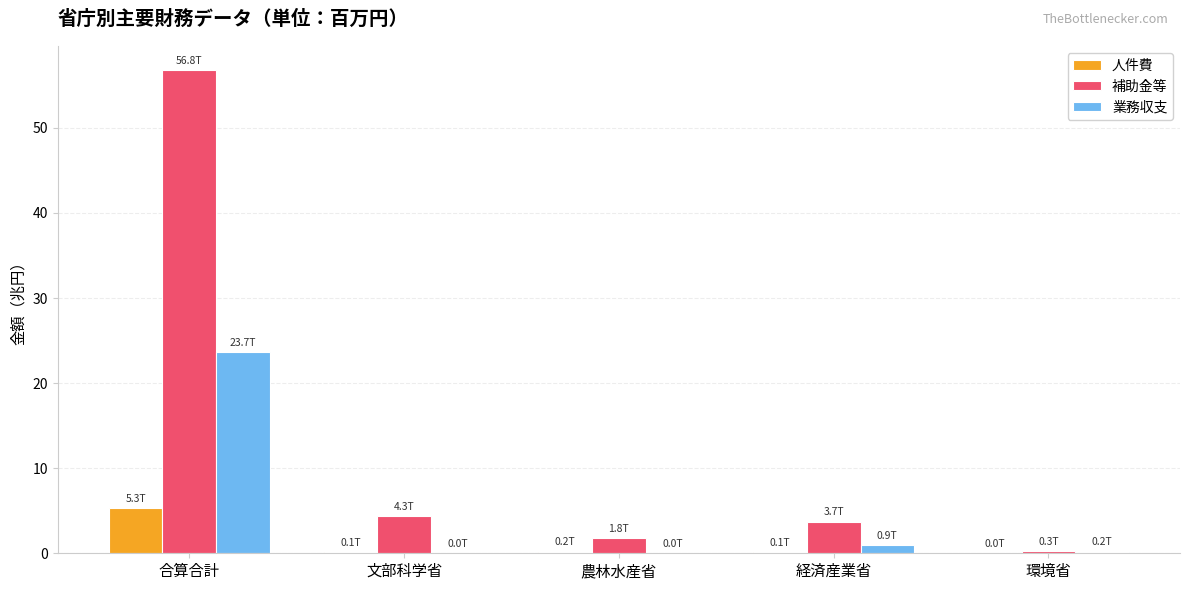

The 人件費 series shows 0.0 at 環境省. True or false?

True